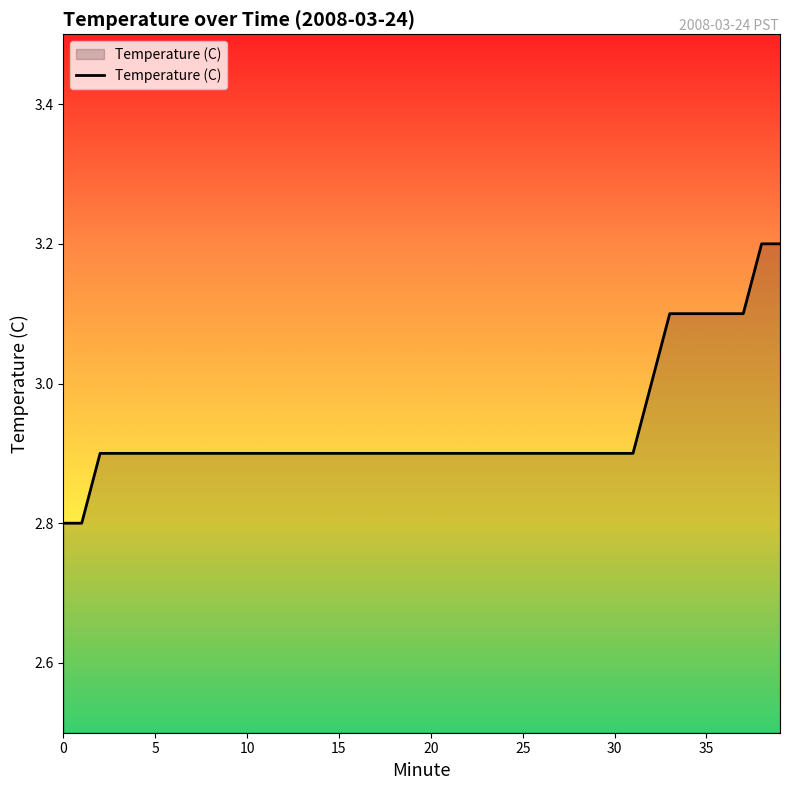

How many distinct data groups are displayed?

1